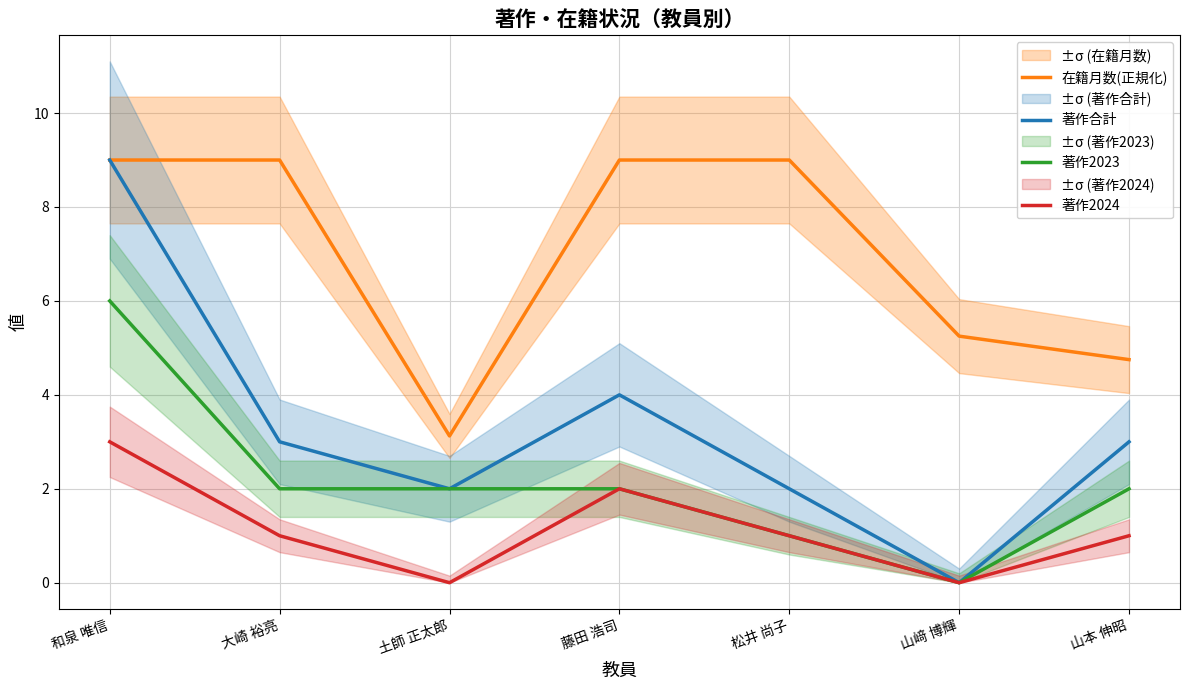

Which label corresponds to the largest value in the chart?

和泉 唯信